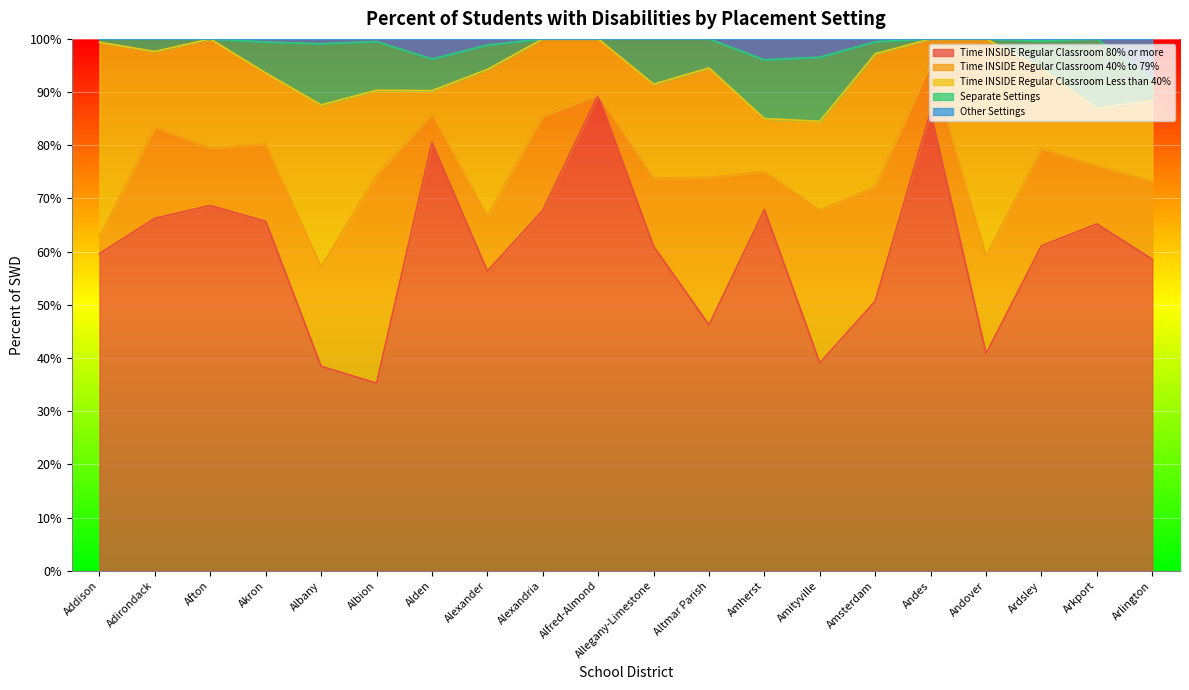

Reading right to left, transcribe all the data shown in this chart.

Time INSIDE Regular Classroom 80% or more: 0.6	0.7	0.6	0.4	0.9	0.5	0.4	0.7	0.5	0.6	0.9	0.7	0.6	0.8	0.4	0.4	0.7	0.7	0.7	0.6
Time INSIDE Regular Classroom 40% to 79%: 0.1	0.1	0.2	0.2	0.1	0.2	0.3	0.1	0.3	0.1	0.0	0.2	0.1	0.1	0.4	0.2	0.1	0.1	0.2	0.0
Time INSIDE Regular Classroom Less than 40%: 0.2	0.1	0.2	0.4	0.0	0.2	0.2	0.1	0.2	0.2	0.1	0.1	0.3	0.0	0.2	0.3	0.1	0.2	0.1	0.4
Separate Settings: 0.0	0.1	0.1	0.0	0.0	0.0	0.1	0.1	0.1	0.1	0.0	0.0	0.0	0.1	0.1	0.1	0.1	0.0	0.0	0.0
Other Settings: 0.1	0.0	0.0	0.0	0.0	0.0	0.0	0.0	0.0	0.0	0.0	0.0	0.0	0.0	0.0	0.0	0.0	0.0	0.0	0.0